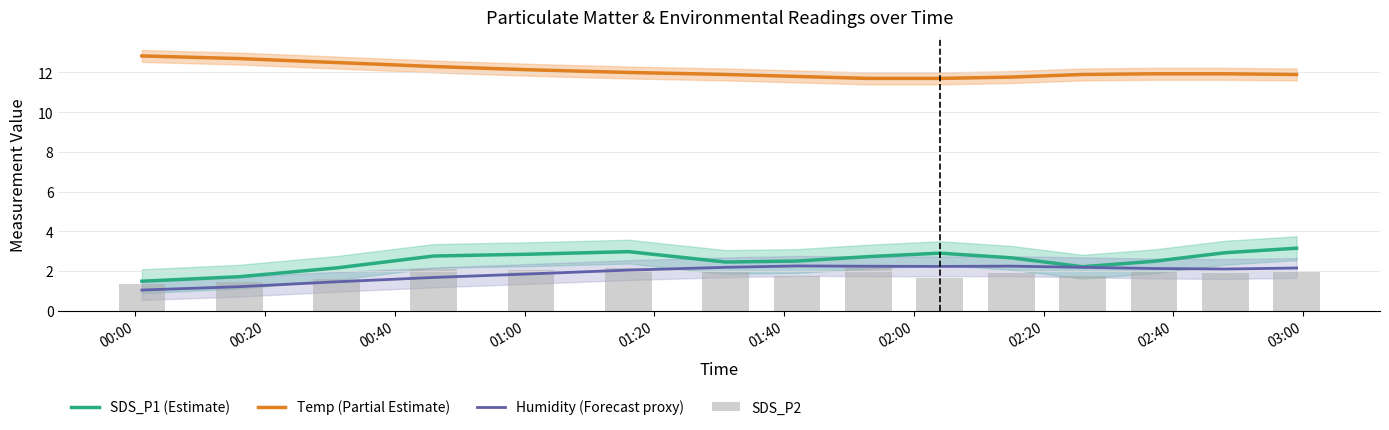

Reading left to right, extract all data points from this chart.

SDS_P1 (Estimate): 1.5	1.7	2.1	2.8	2.8	3.0	2.4	2.5	2.7	2.9	2.7	2.2	2.5	2.9	3.1
Temp (Partial Estimate): 12.8	12.7	12.5	12.3	12.1	12.0	11.9	11.8	11.7	11.7	11.8	11.9	11.9	11.9	11.9
Humidity (Forecast proxy): 1.0	1.2	1.5	1.7	1.8	2.0	2.2	2.2	2.2	2.2	2.2	2.2	2.1	2.1	2.1
SDS_P2: 1.3	1.4	1.6	2.1	2.0	2.1	1.9	1.7	2.3	1.6	1.9	1.7	2.0	1.9	1.9